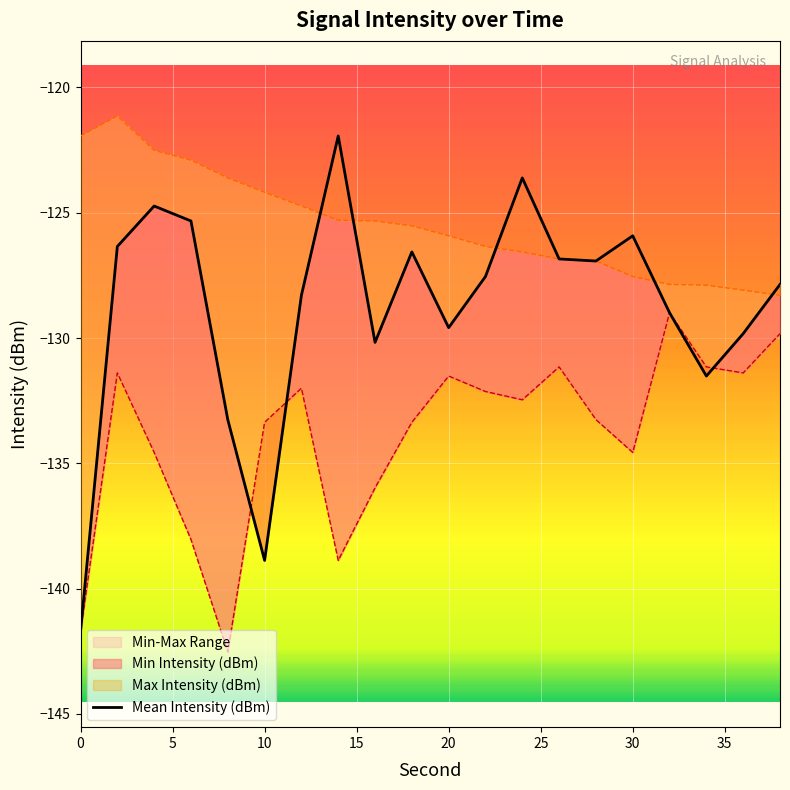

Between 25 and 10, which is larger?

10